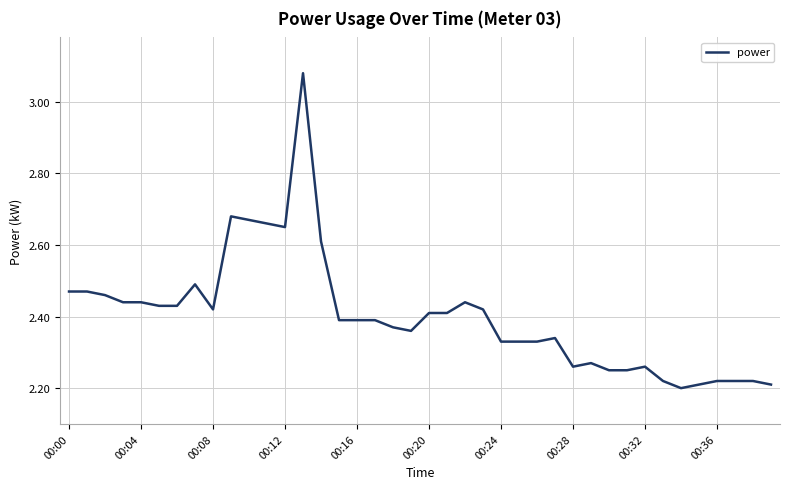

What is the difference between the maximum and minimum values?

0.9